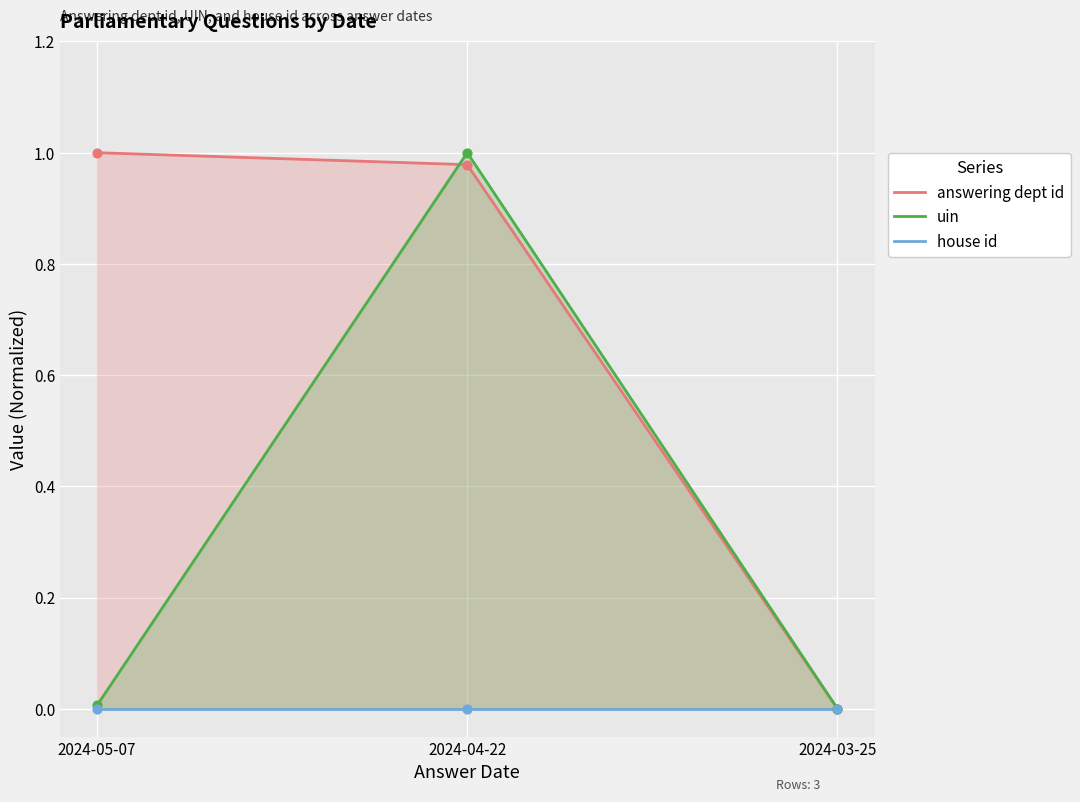

Which series has the largest Y range (max minus min)?

uin